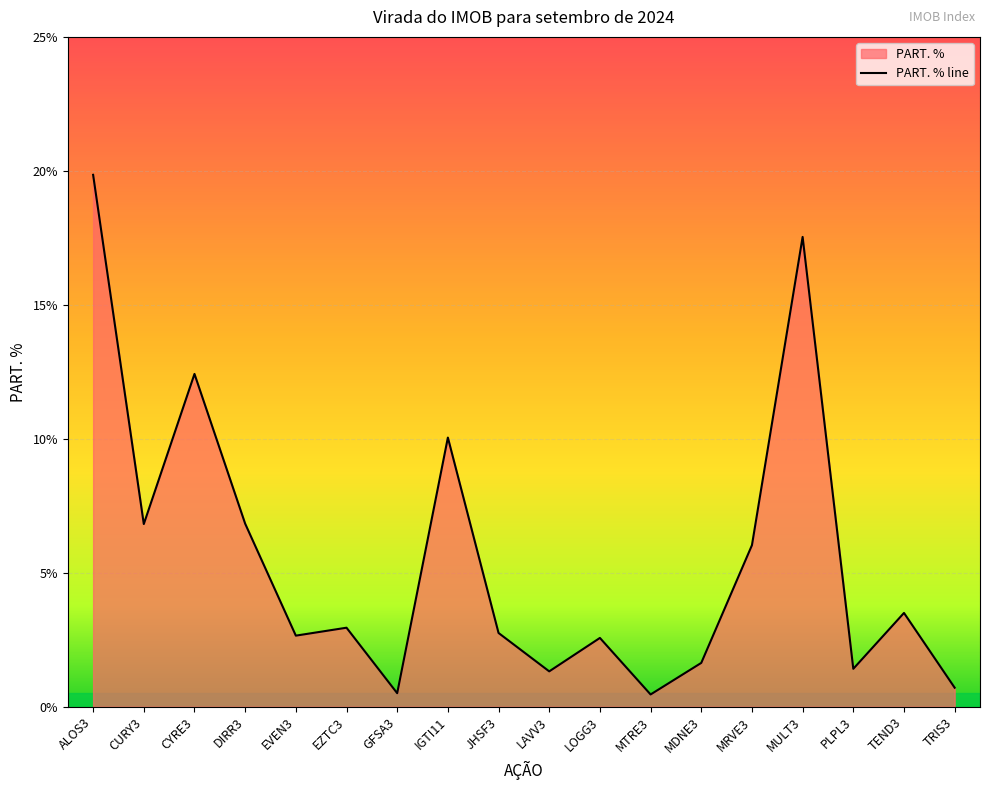

What is the value of the 13th point from the left?

1.6